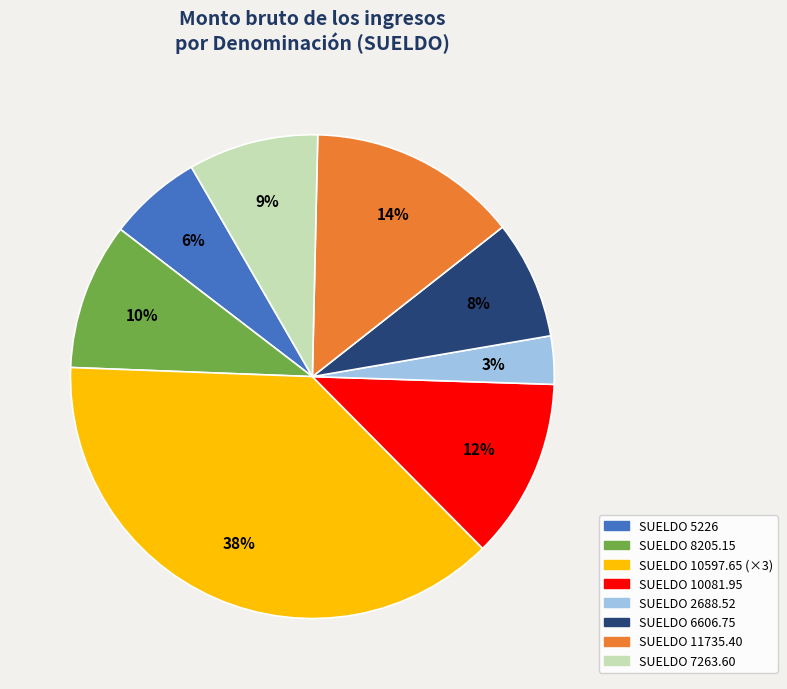

True or false: SUELDO 10081.95 accounts for 12% of the total.

True